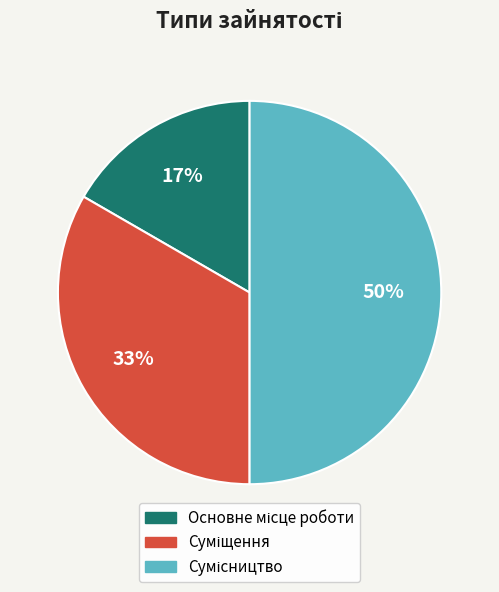

To the nearest percent, what is the average slice percentage?

33%